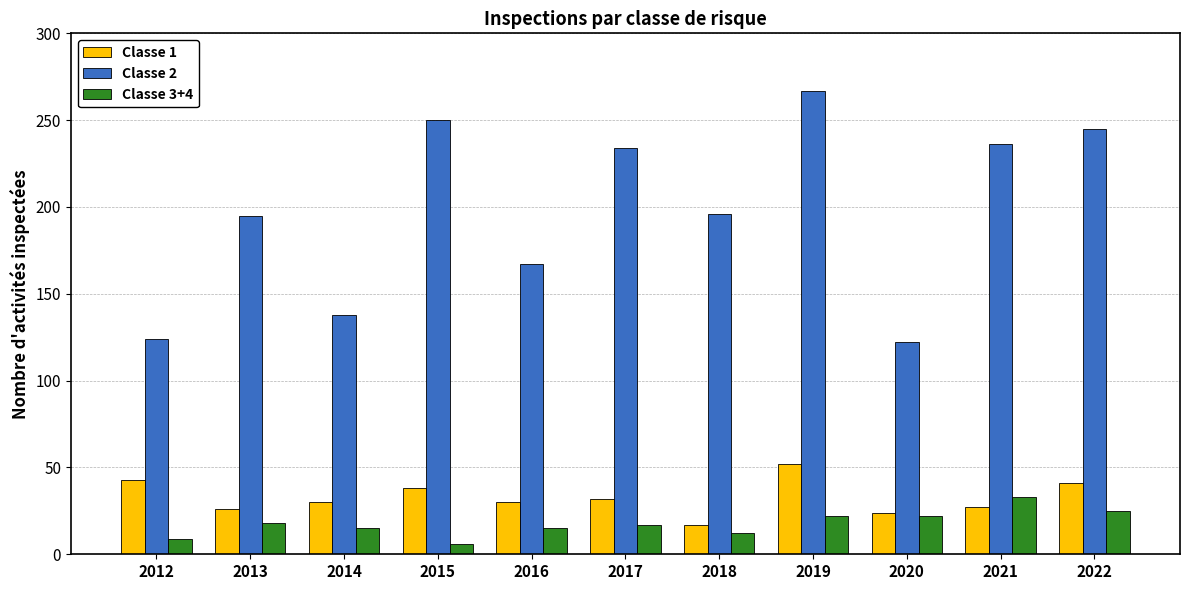

What are all the series names shown in the legend?

Classe 1, Classe 2, Classe 3+4